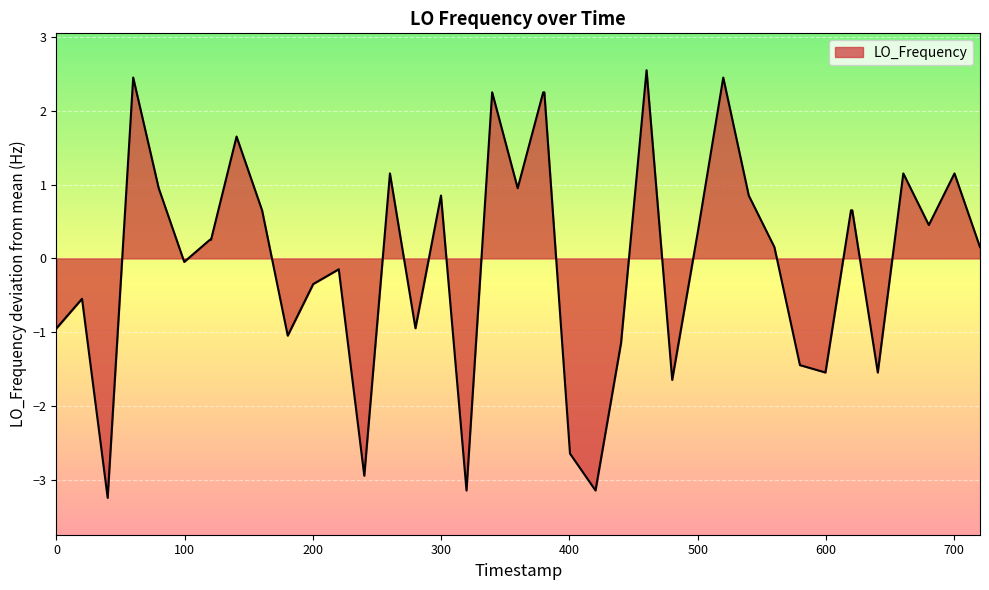

What is the minimum value shown in the chart?

-3.2